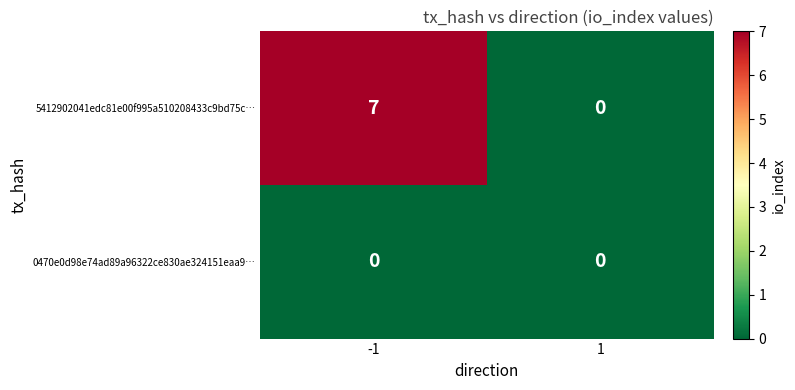

What is the sum of all 5412902041edc81e00f995a510208433c9bd75c… values?

7